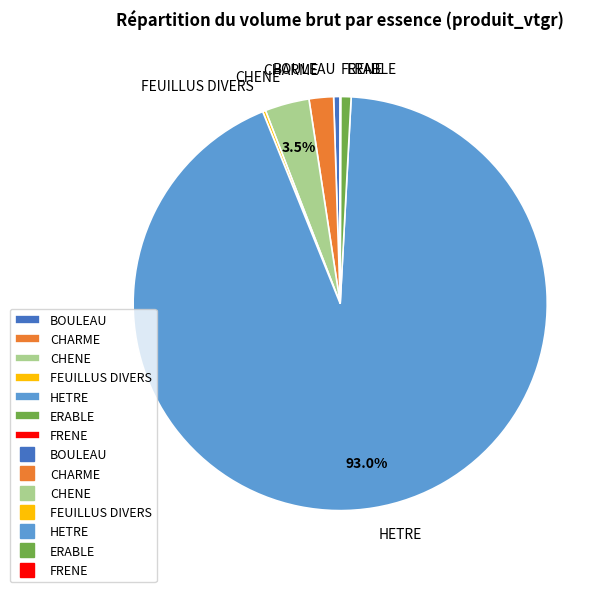

What is the largest slice in the pie chart?

HETRE